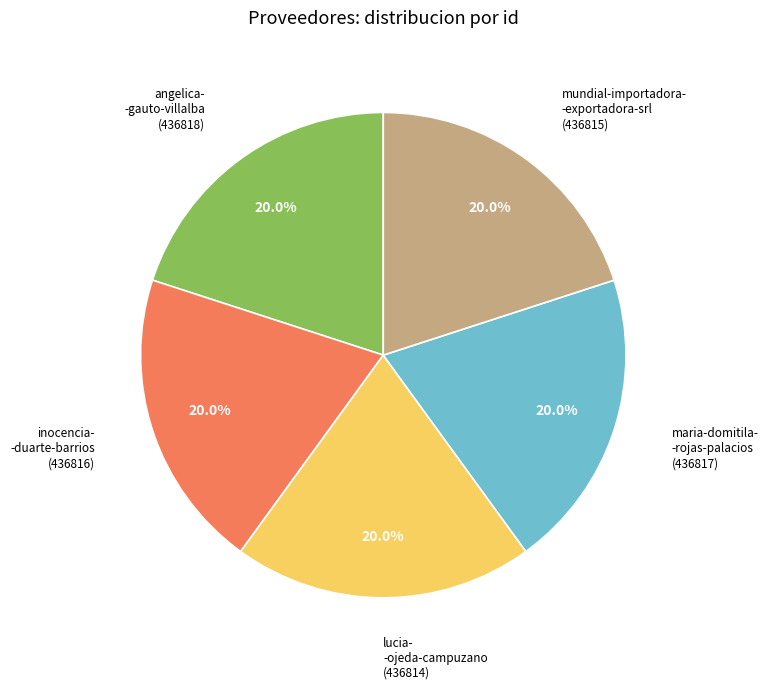

Is there any slice that represents more than half of the pie?

No